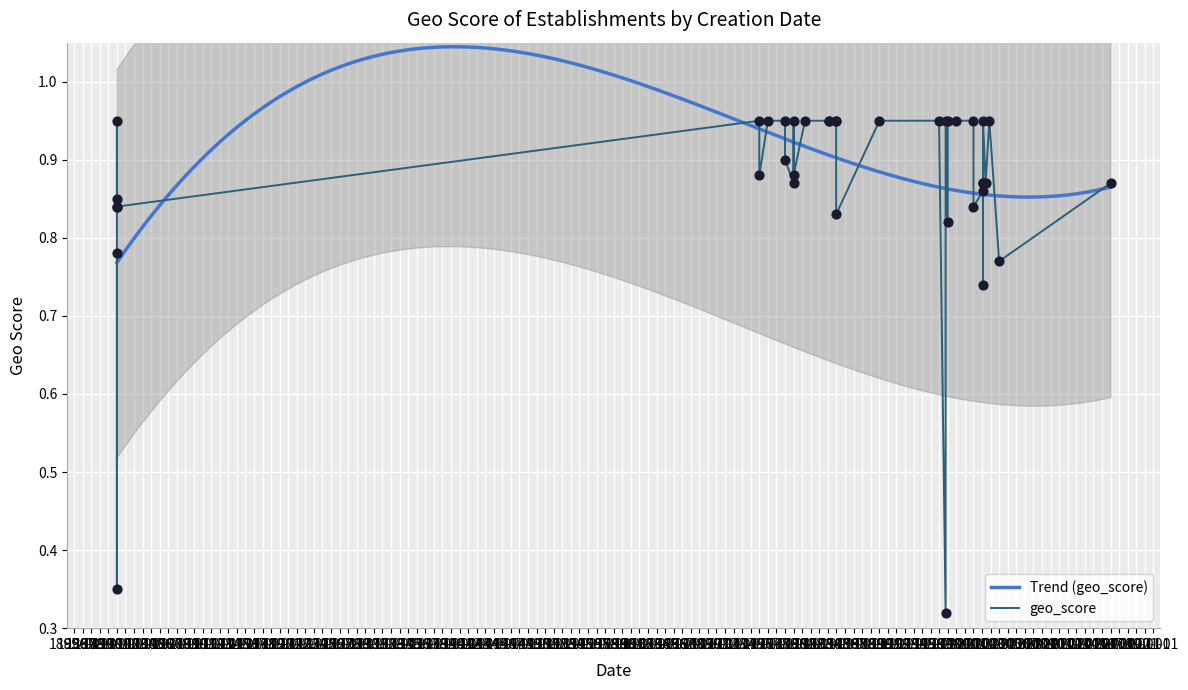

What is the change in value from 2016-01-01 to 1900-01-01?

+0.1